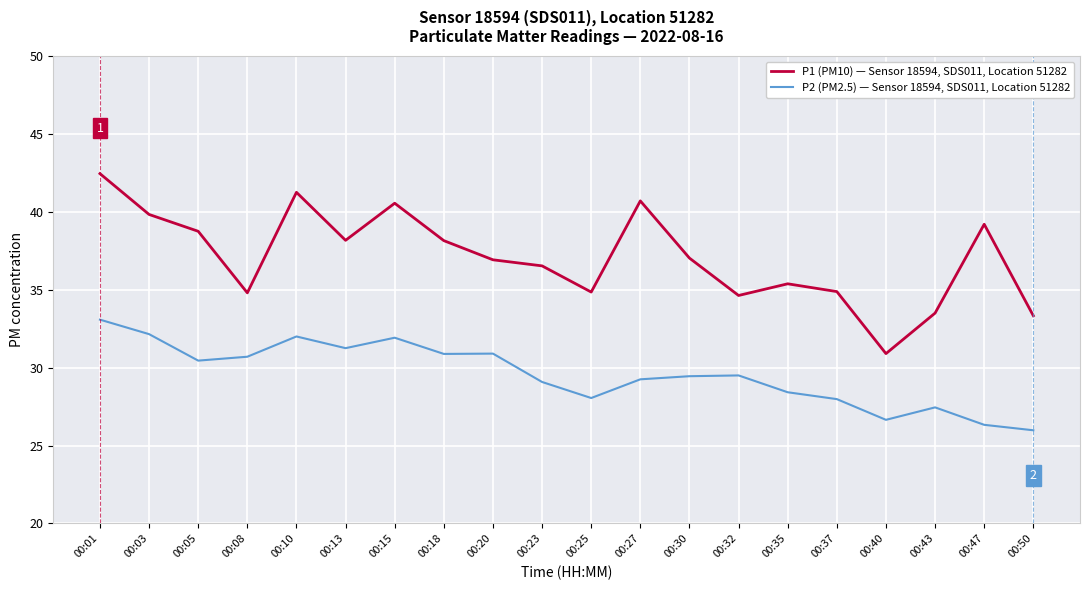

What is the highest value of the P1 (PM10) — Sensor 18594, SDS011, Location 51282 series?

42.5